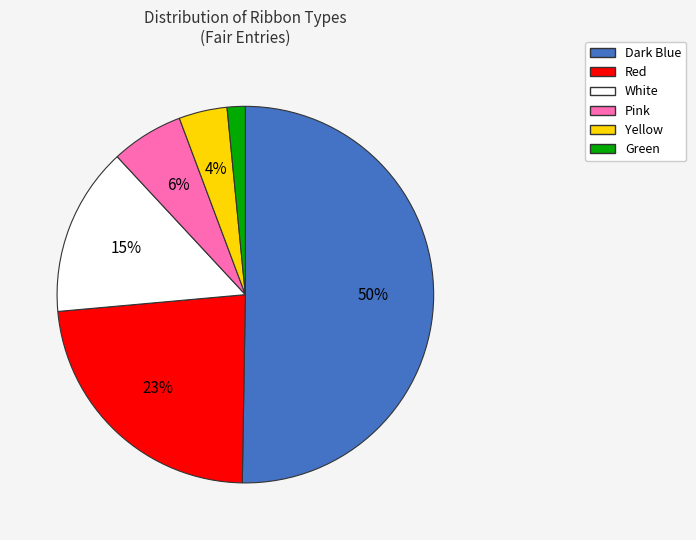

Rank the categories by value from lowest to highest.

Green, Yellow, Pink, White, Red, Dark Blue